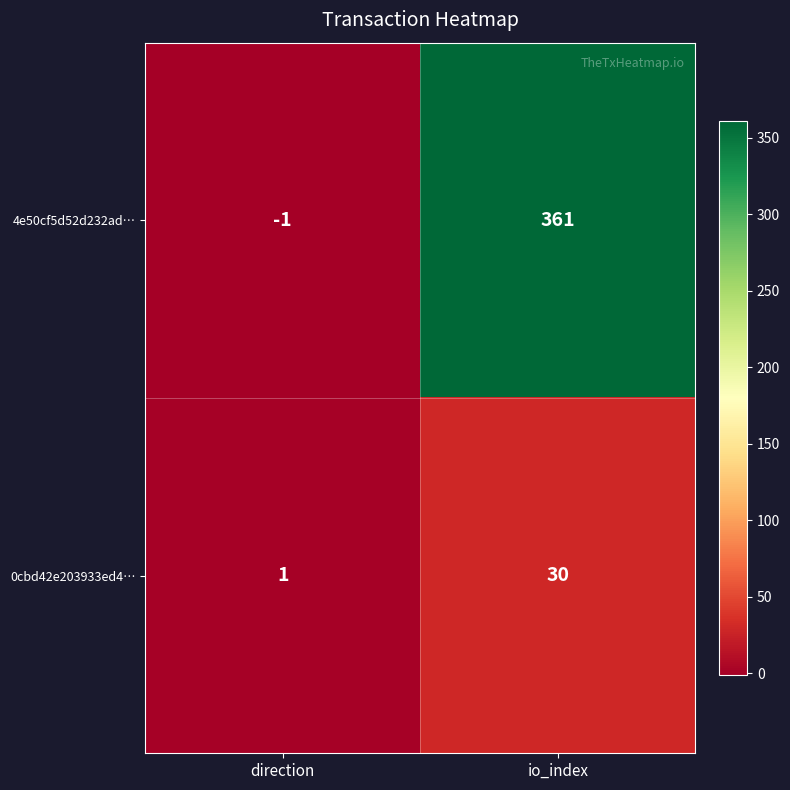

At which label does 4e50cf5d52d232ad… reach its peak?

io_index